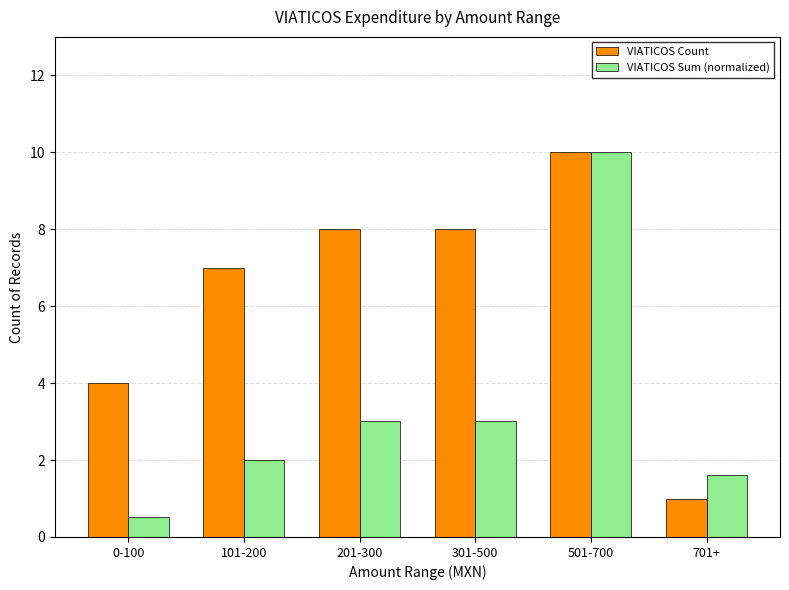

Which series has the widest spread of values?

VIATICOS Sum (normalized)